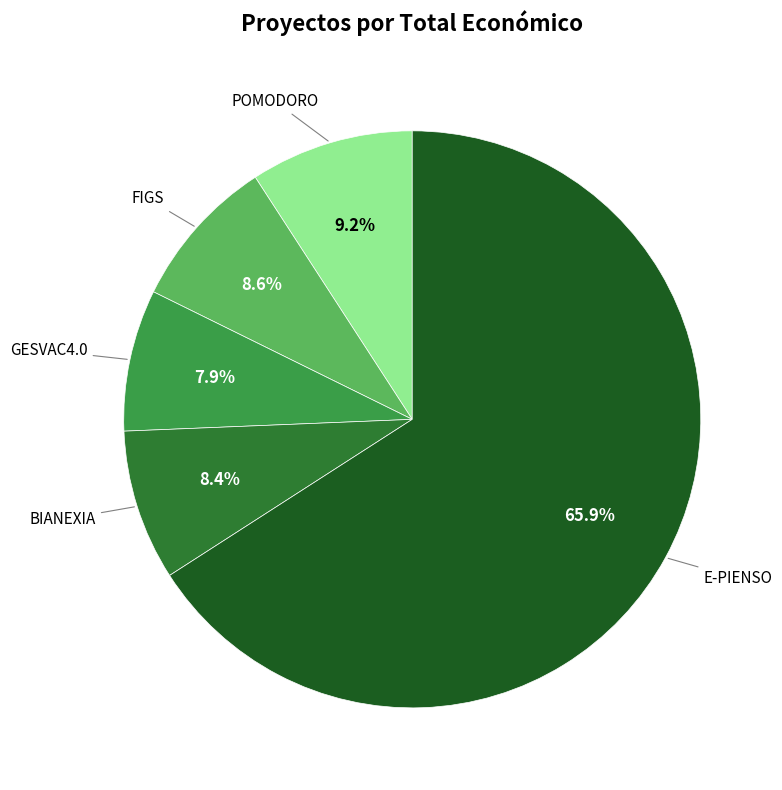

Is there a majority slice in this chart?

Yes